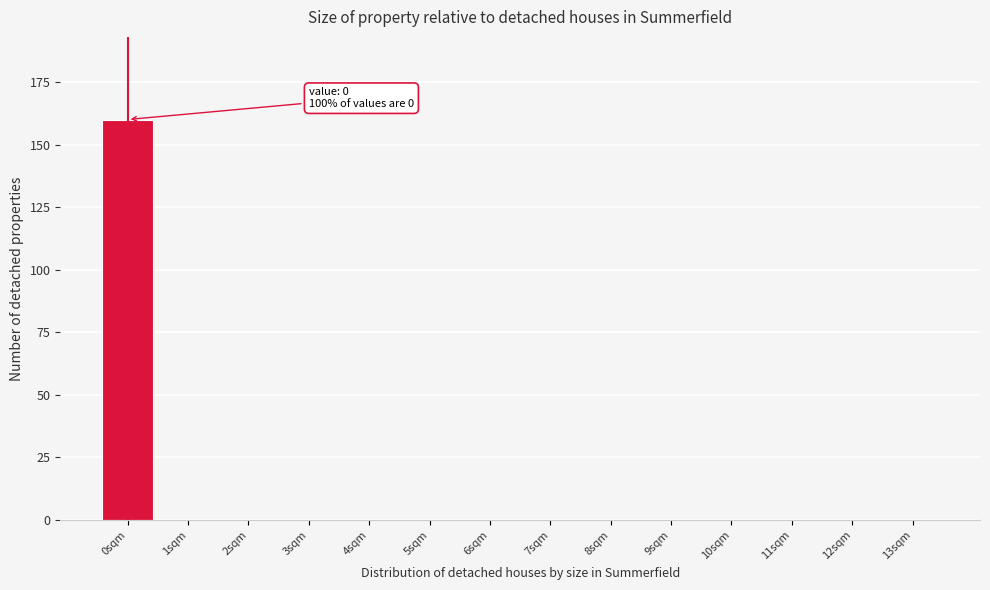

Over which range of the x-axis is the bar tallest?

-0.5 to 0.5